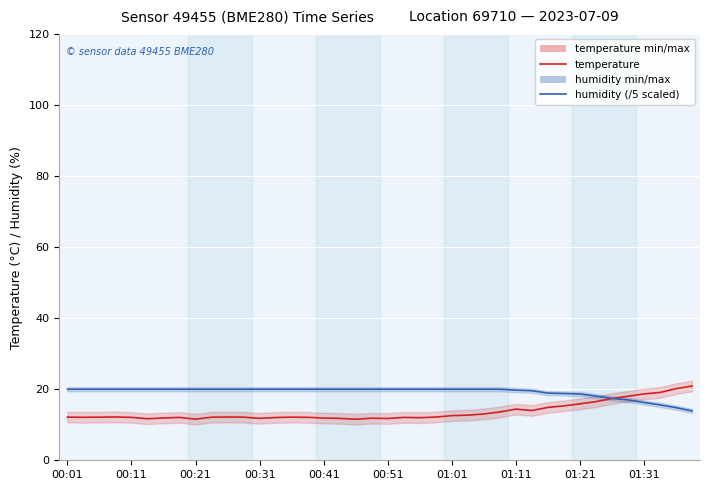

After their last crossing, which series has the higher values: humidity (/5 scaled) or temperature?

temperature